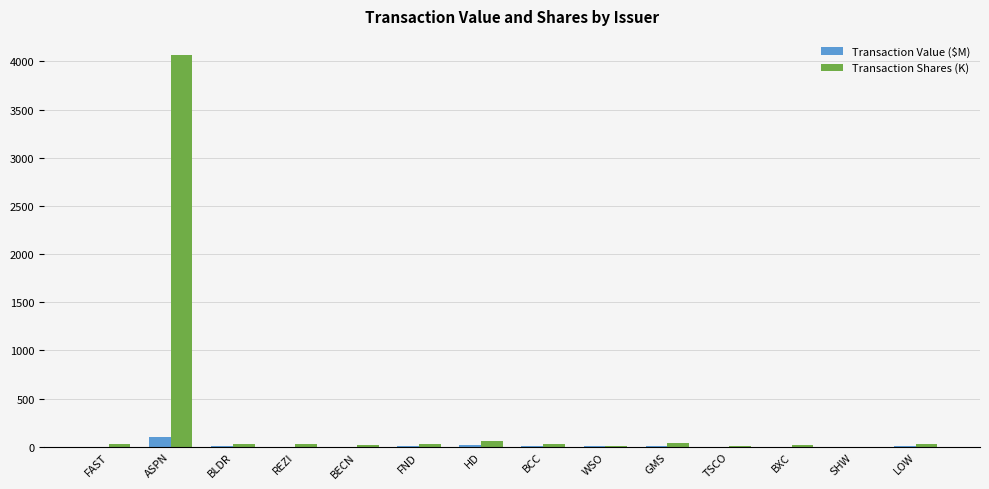

What is the sum of all Transaction Value ($M) values?

151.9